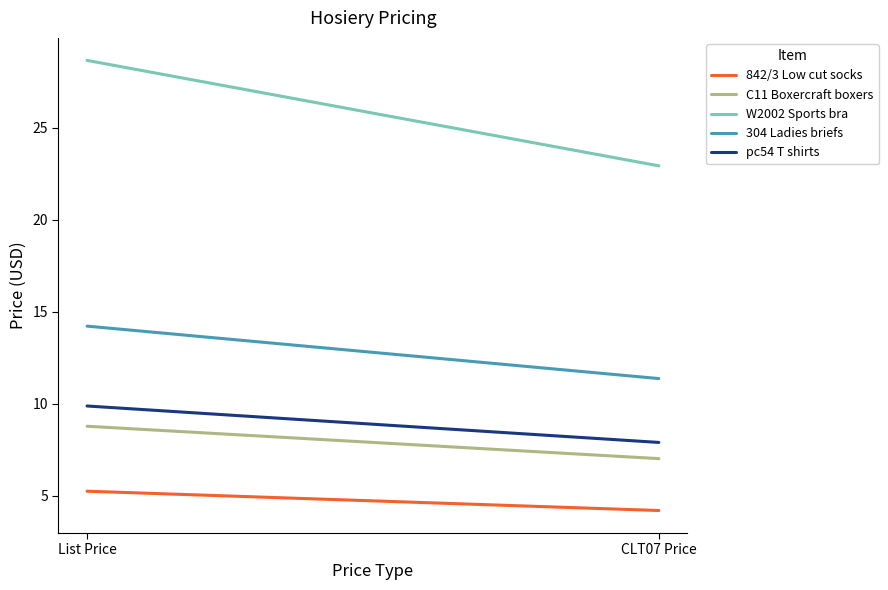

At which label does W2002 Sports bra reach its peak?

List Price